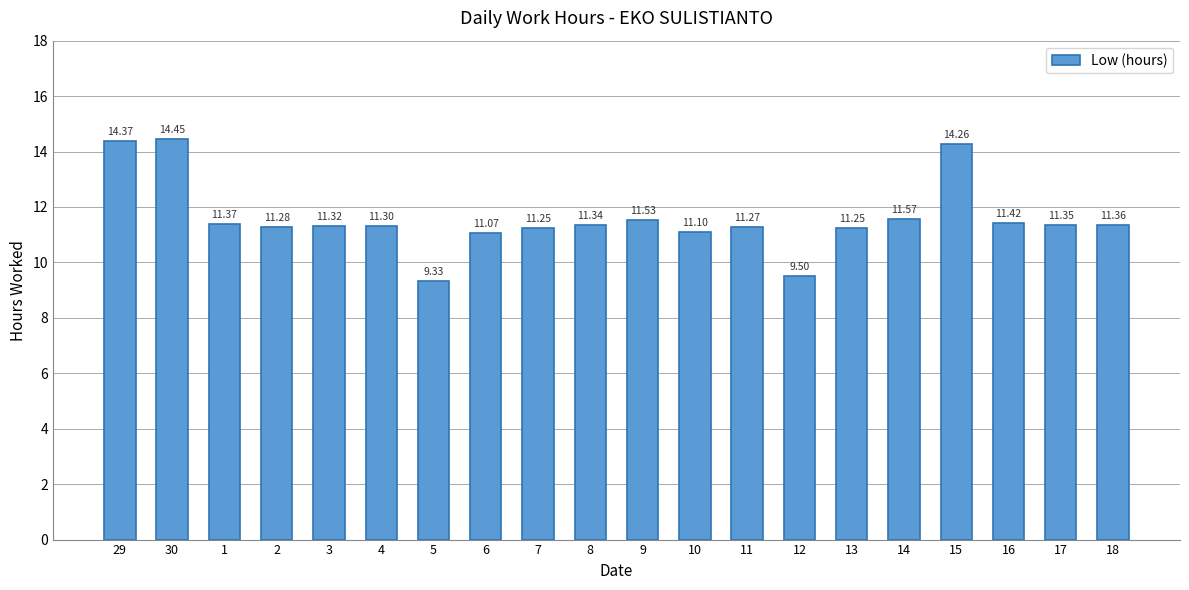

Where does the data first go above 11?

29